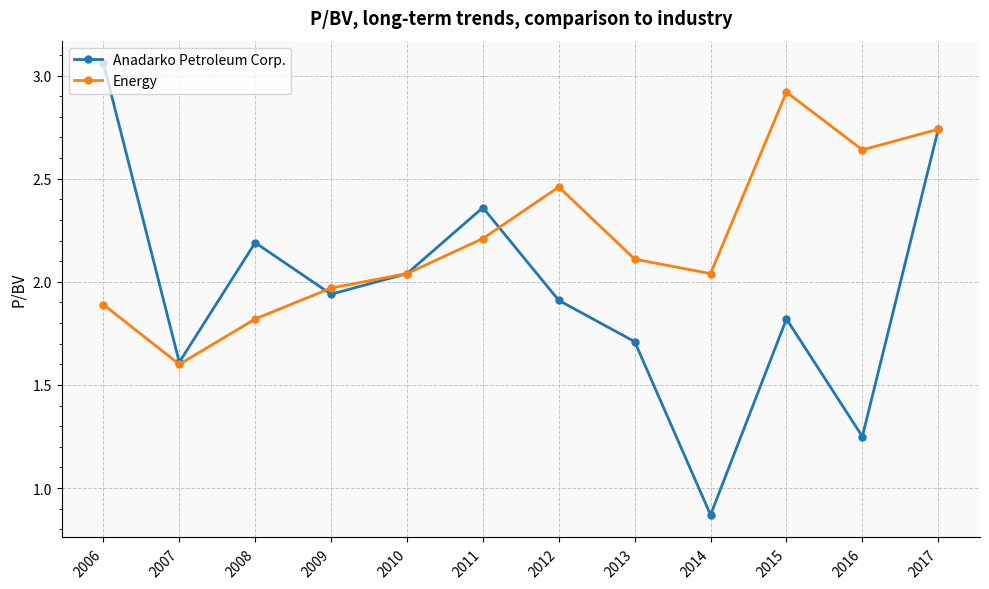

Where does the Anadarko Petroleum Corp. series first go above 1?

2006